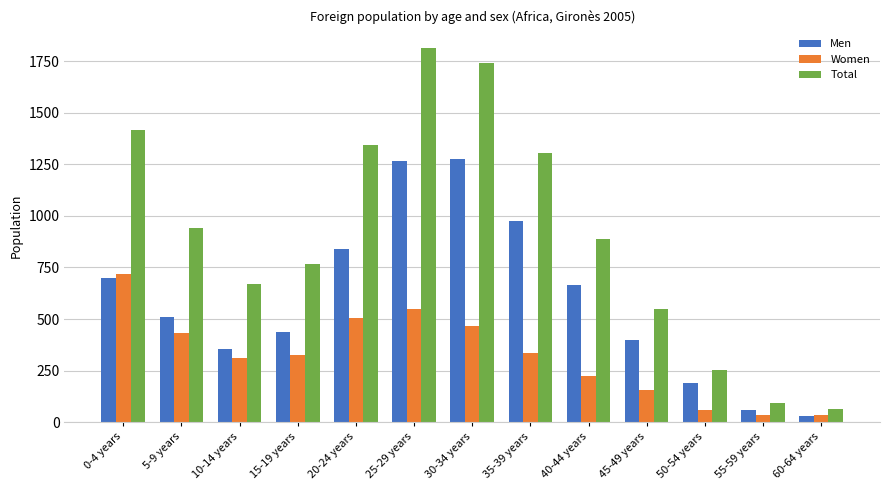

How many bars are there in each group?

3